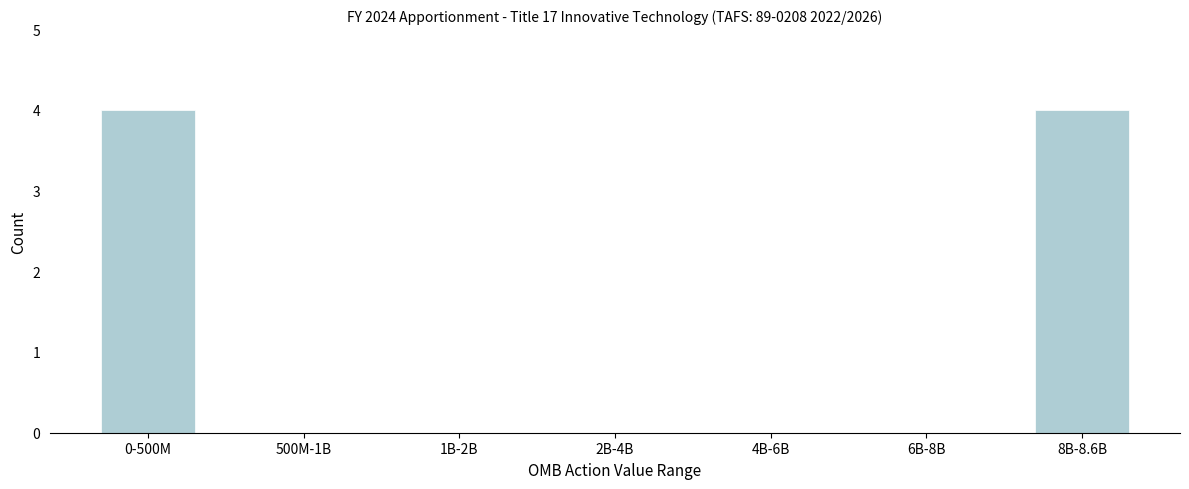

Reading right to left, extract all data points from this chart.

8B-8.6B=4	6B-8B=0	4B-6B=0	2B-4B=0	1B-2B=0	500M-1B=0	0-500M=4